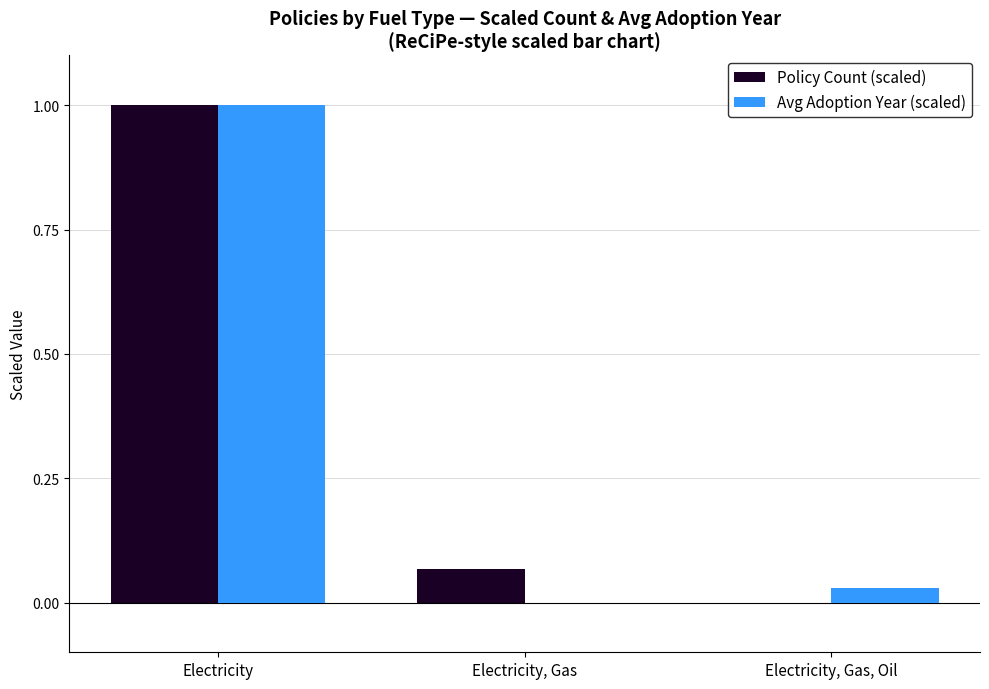

Which series changed the most between Electricity and Electricity, Gas?

Avg Adoption Year (scaled)